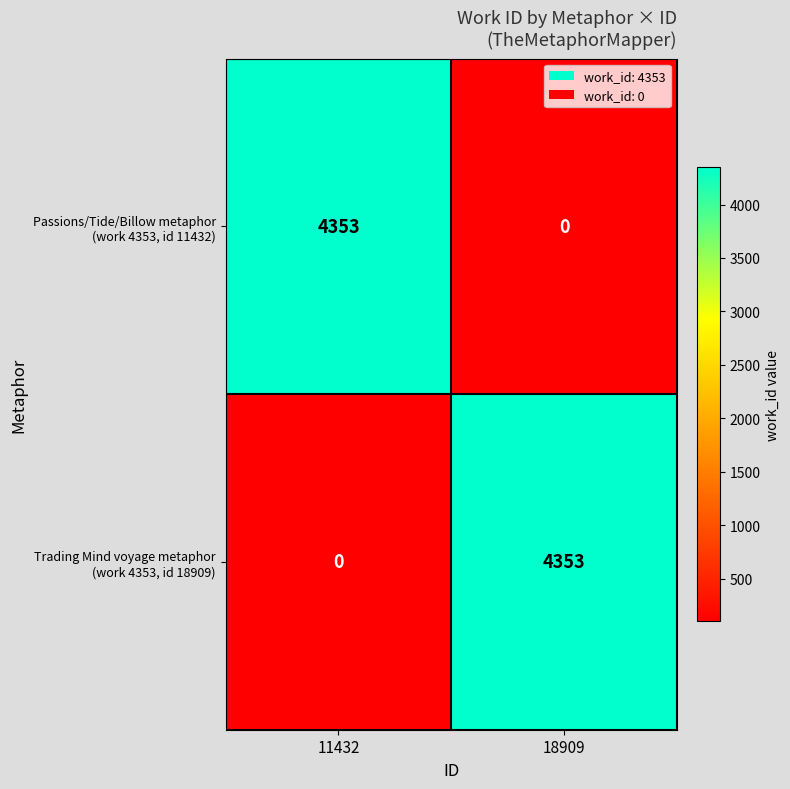

What is the maximum value shown in the chart?

4353